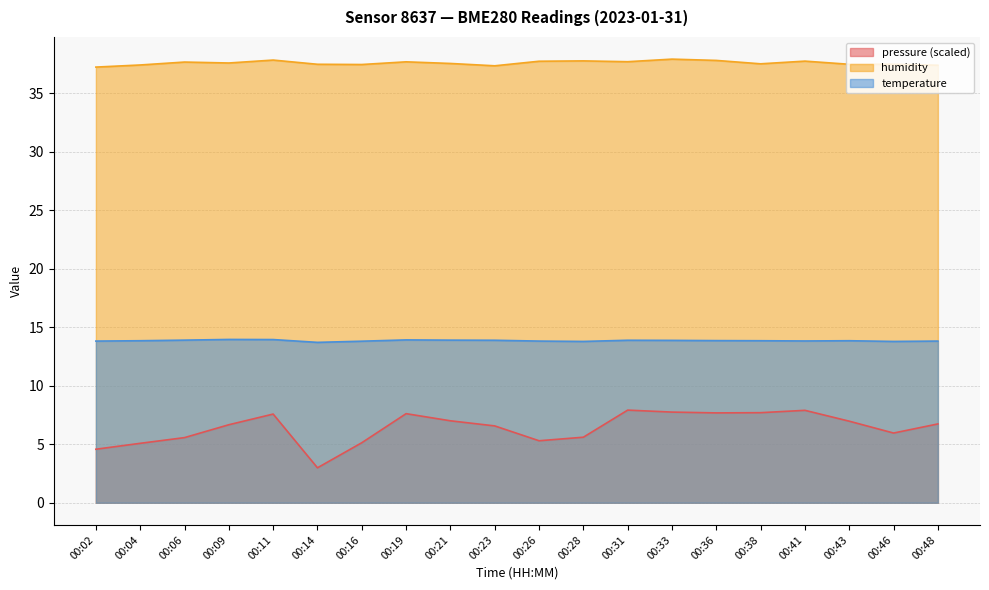

Reading right to left, list all the values displayed in this chart.

temperature: 13.8	13.8	13.8	13.8	13.8	13.9	13.9	13.9	13.8	13.8	13.9	13.9	13.9	13.8	13.7	13.9	14.0	13.9	13.8	13.8
humidity: 37.4	37.5	37.5	37.8	37.5	37.8	37.9	37.7	37.8	37.7	37.4	37.5	37.7	37.5	37.5	37.8	37.6	37.7	37.4	37.2
pressure_norm: 6.7	6.0	7.0	7.9	7.7	7.7	7.8	7.9	5.6	5.3	6.6	7.0	7.6	5.1	3.0	7.6	6.7	5.6	5.1	4.6